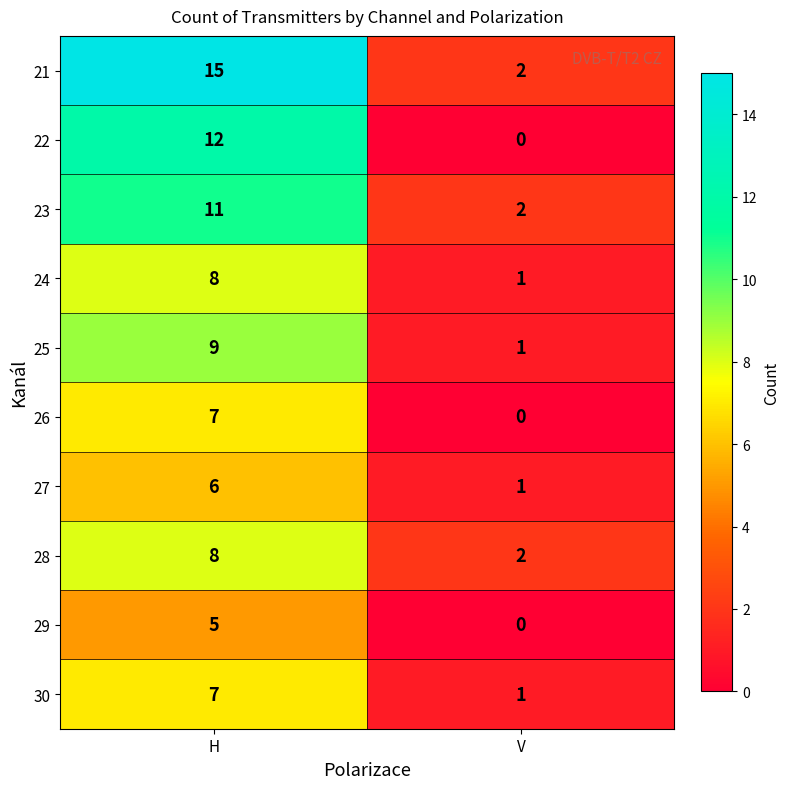

Reading left to right, extract all data points from this chart.

21: 15	2
22: 12	0
23: 11	2
24: 8	1
25: 9	1
26: 7	0
27: 6	1
28: 8	2
29: 5	0
30: 7	1